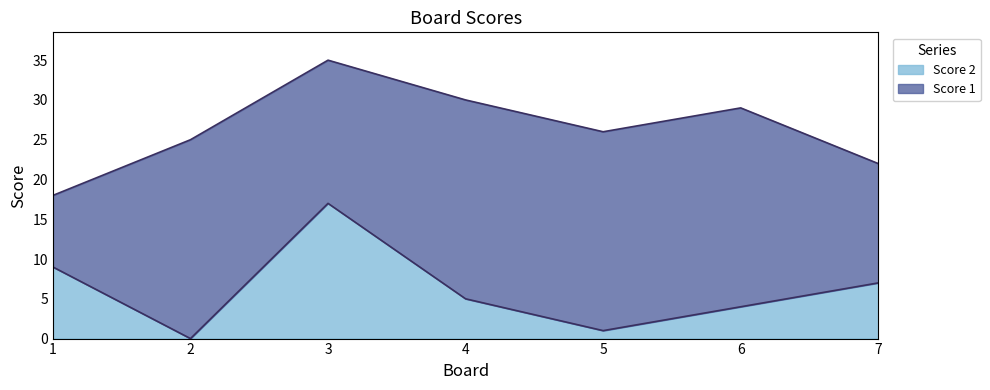

True or false: the data shows 4 at 6.

True